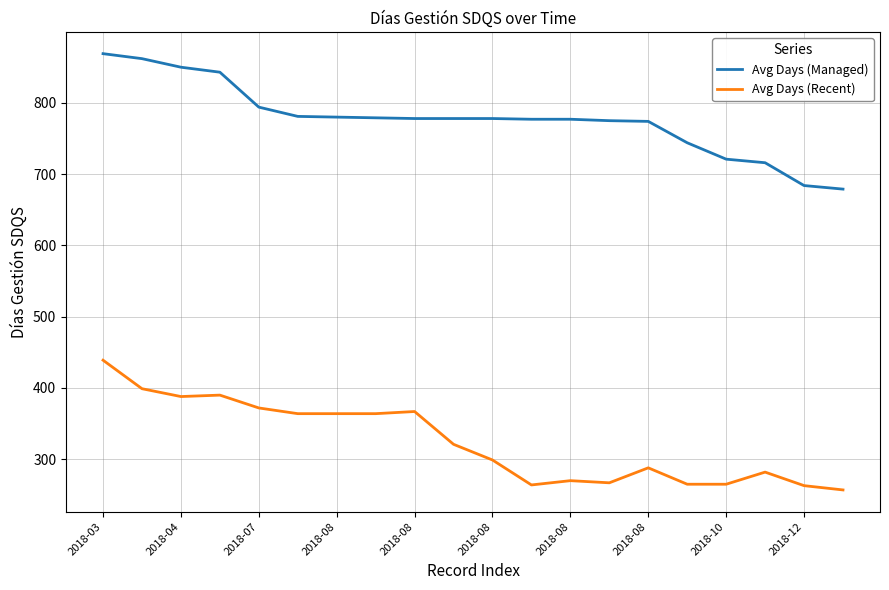

What is the difference between the maximum and minimum values in the Avg Days (Managed) series?

190